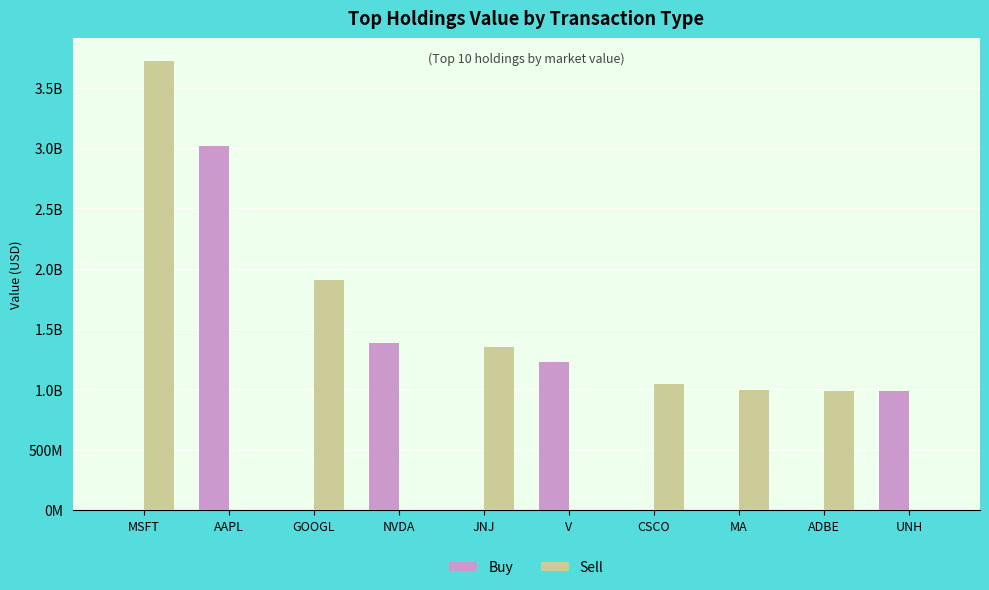

What are all the series names shown in the legend?

Buy, Sell